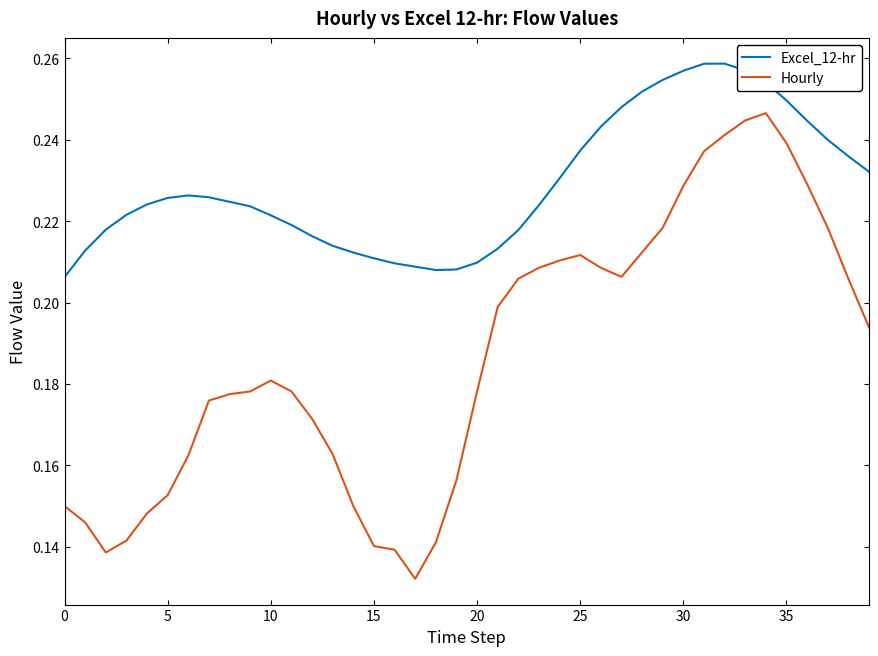

How many categories are shown in the chart?

40